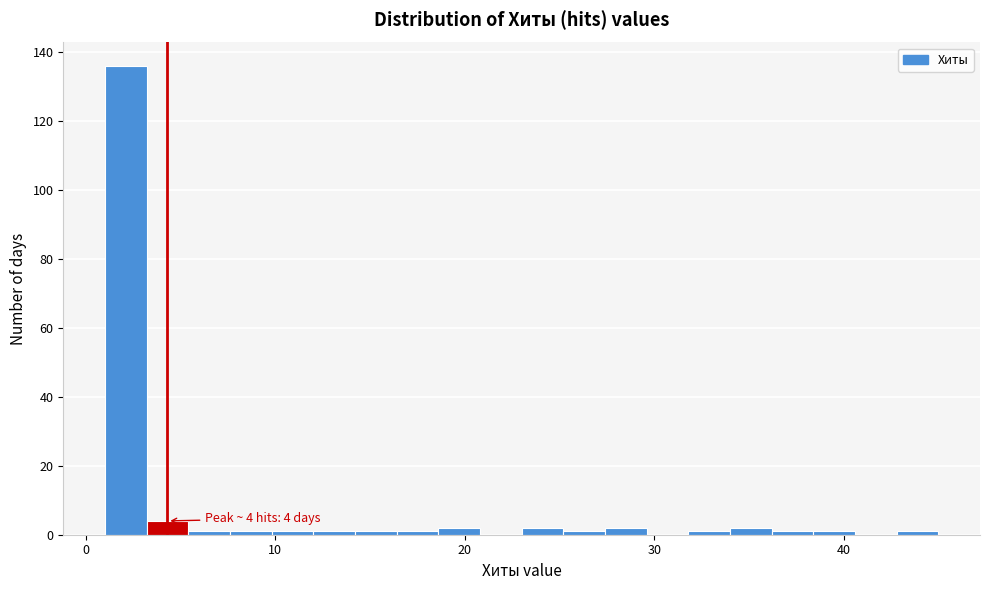

Around what value on the x-axis is the tallest bar? Give the approximate position of its centre, as read against the axis.

2